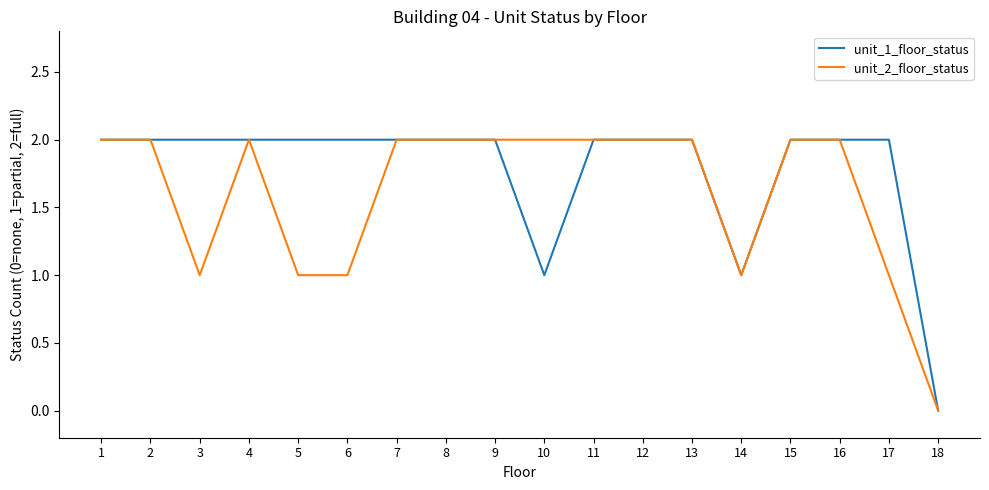

True or false: unit_1_floor_status has a value of 1 at 14.

True